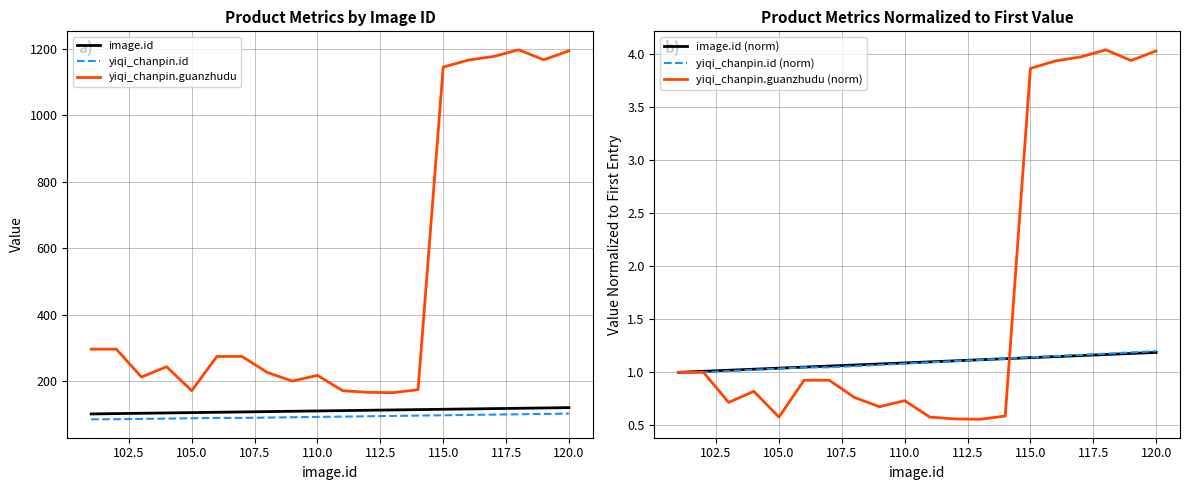

What is the minimum value for yiqi_chanpin.id?

85